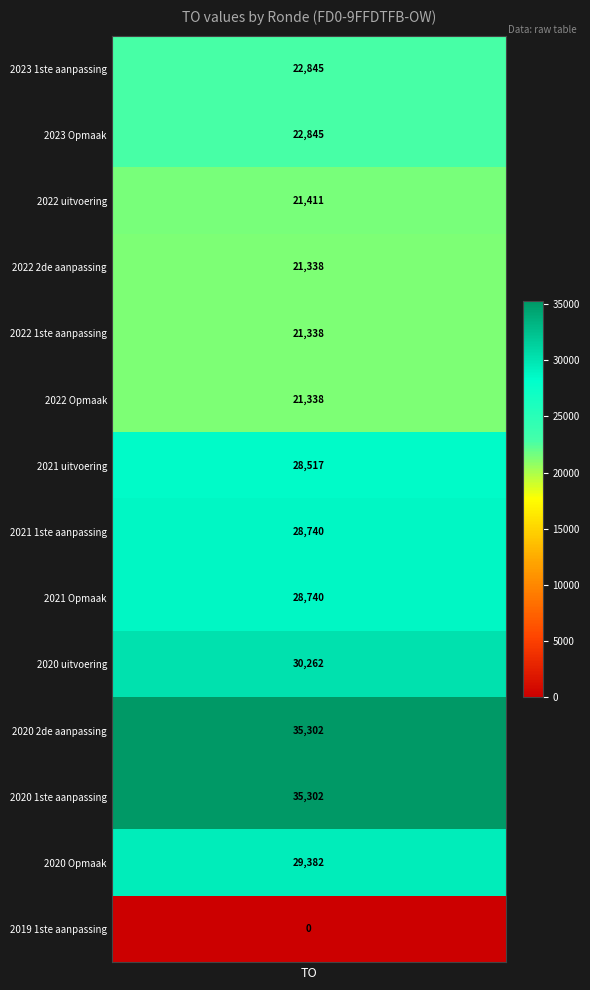

Reading left to right, transcribe all the data shown in this chart.

2023 1ste aanpassing=22845	2023 Opmaak=22845	2022 uitvoering=21411	2022 2de aanpassing=21338	2022 1ste aanpassing=21338	2022 Opmaak=21338	2021 uitvoering=28517	2021 1ste aanpassing=28740	2021 Opmaak=28740	2020 uitvoering=30262	2020 2de aanpassing=35302	2020 1ste aanpassing=35302	2020 Opmaak=29382	2019 1ste aanpassing=0